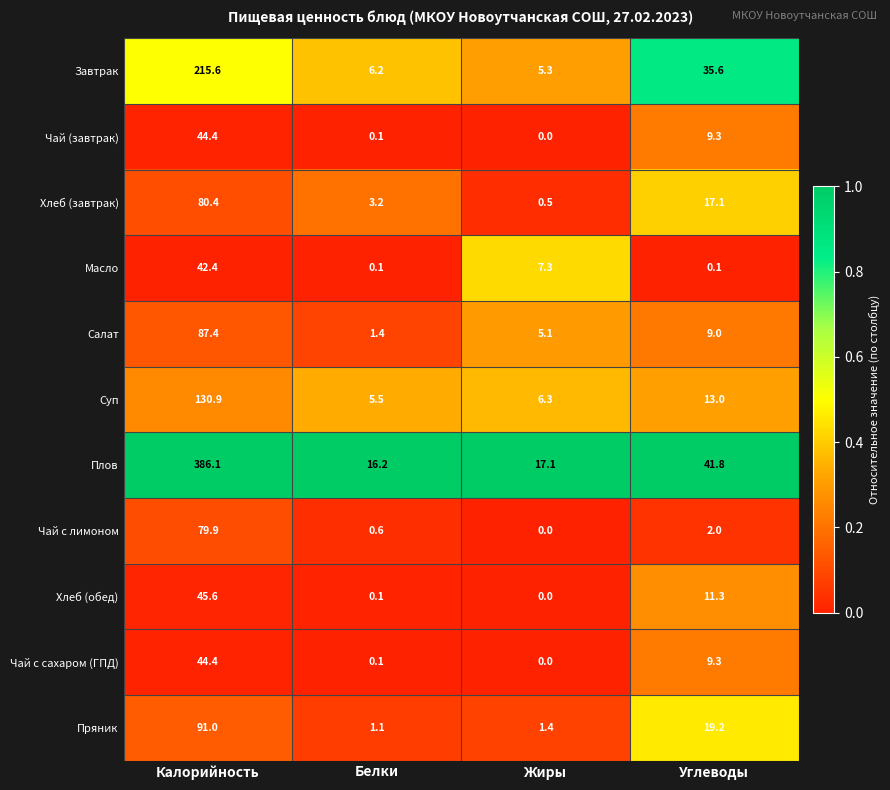

What is the difference between the Хлеб (завтрак) values at Калорийность and Белки?

77.2